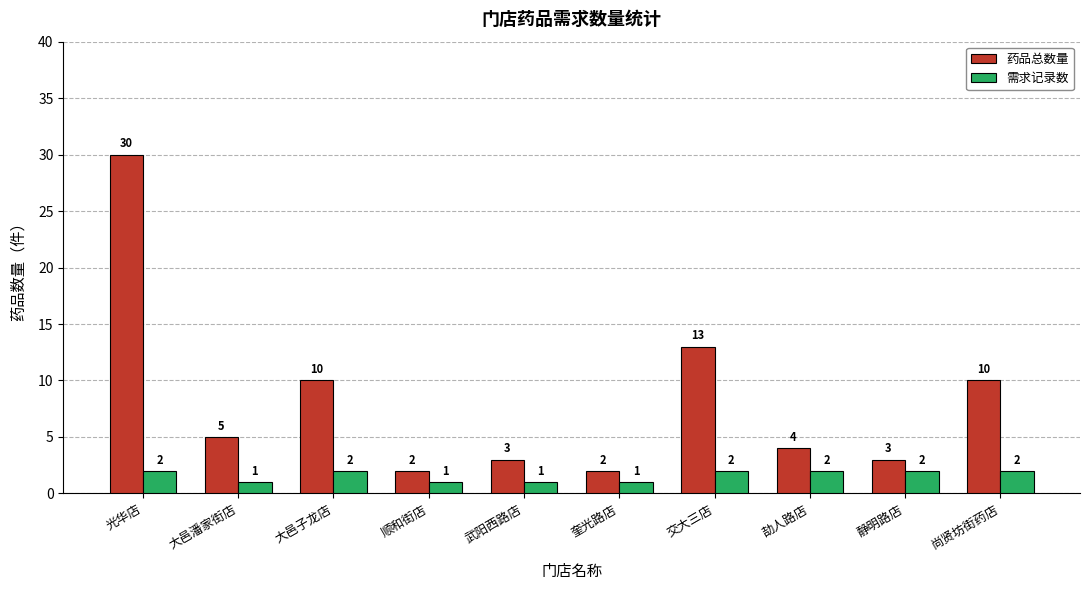

Reading right to left, what are all the values shown in this chart?

药品总数量: 10	3	4	13	2	3	2	10	5	30
需求记录数: 2	2	2	2	1	1	1	2	1	2